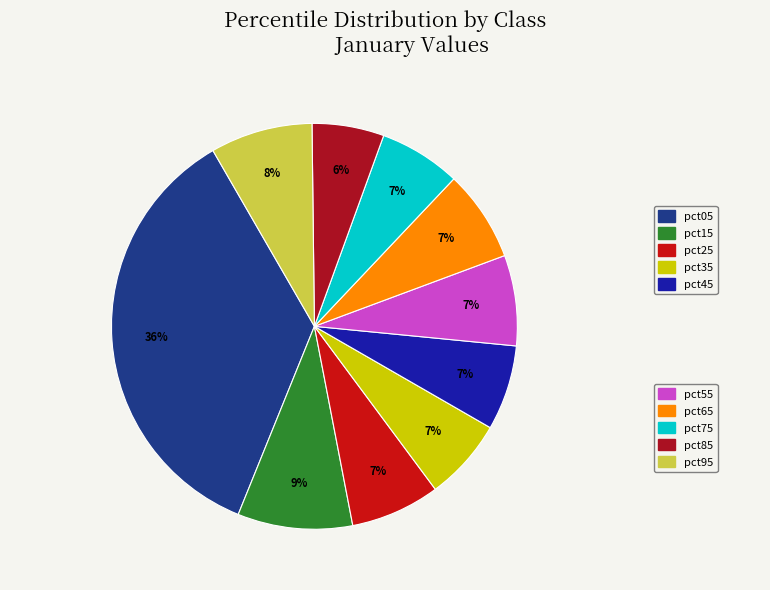

Count the number of slices in the pie.

10